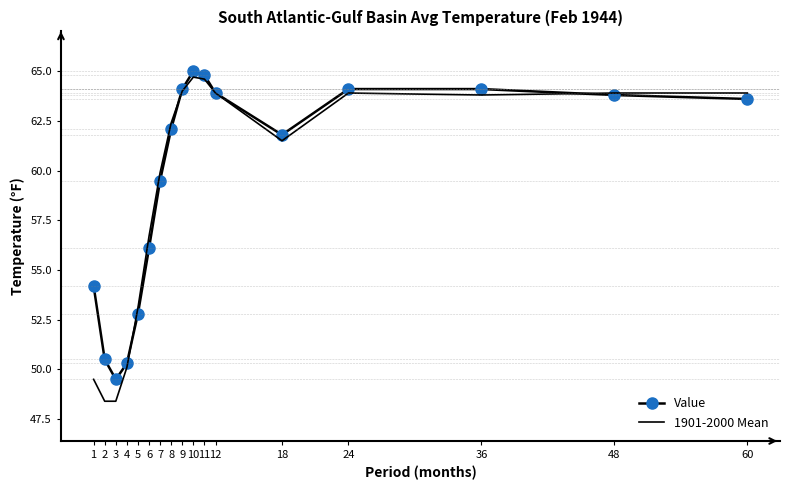

At which category does the chart reach its peak across all series?

10